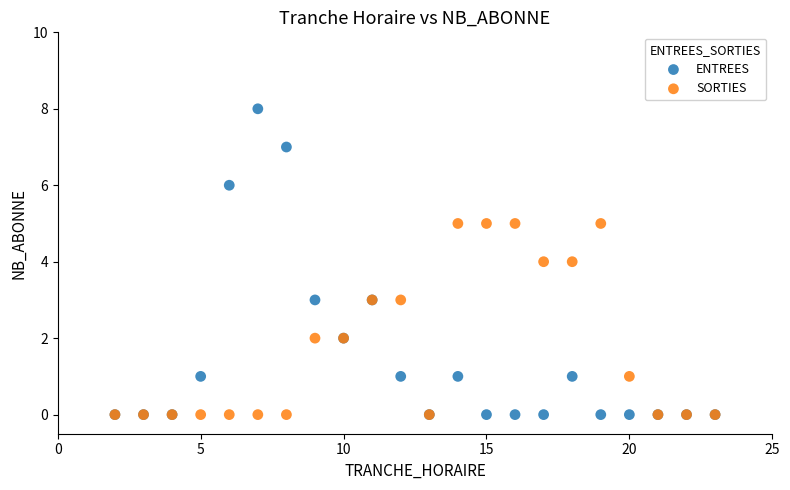

What are all the series names shown in the legend?

ENTREES, SORTIES